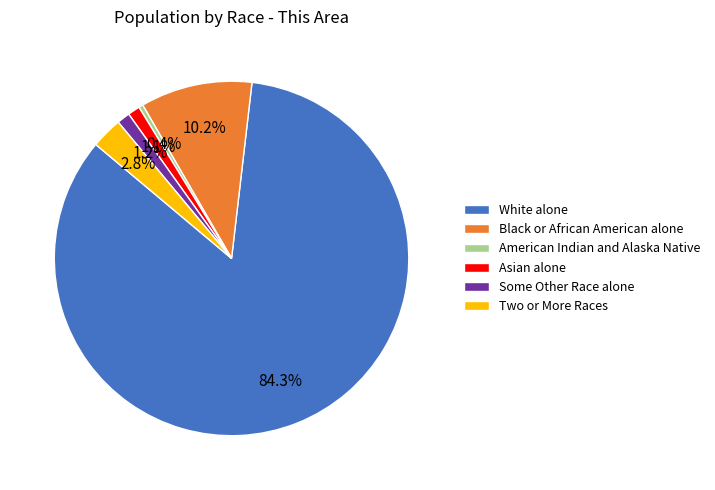

Which slice is the smallest?

American Indian and Alaska Native